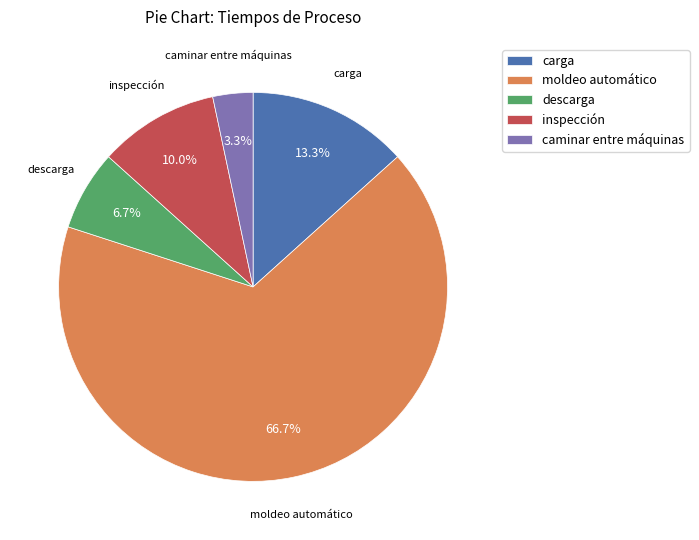

What is the smallest slice in the pie chart?

caminar entre máquinas